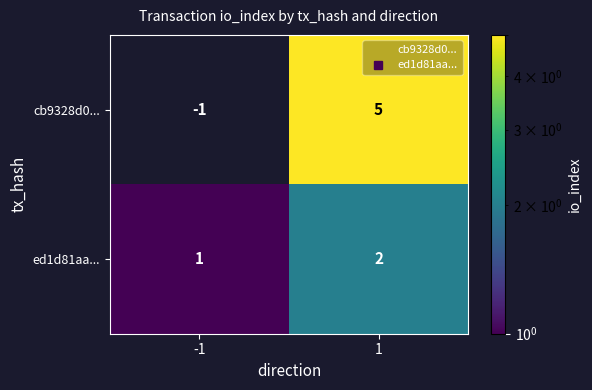

What is the difference between the highest and lowest values at -1?

2